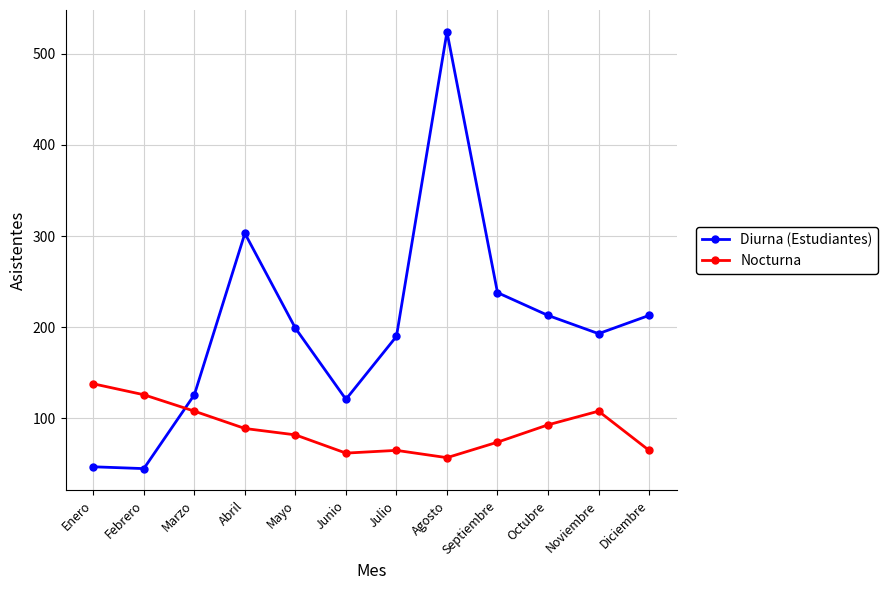

Rank the series by their average value, from lowest to highest.

Nocturna, Diurna (Estudiantes)